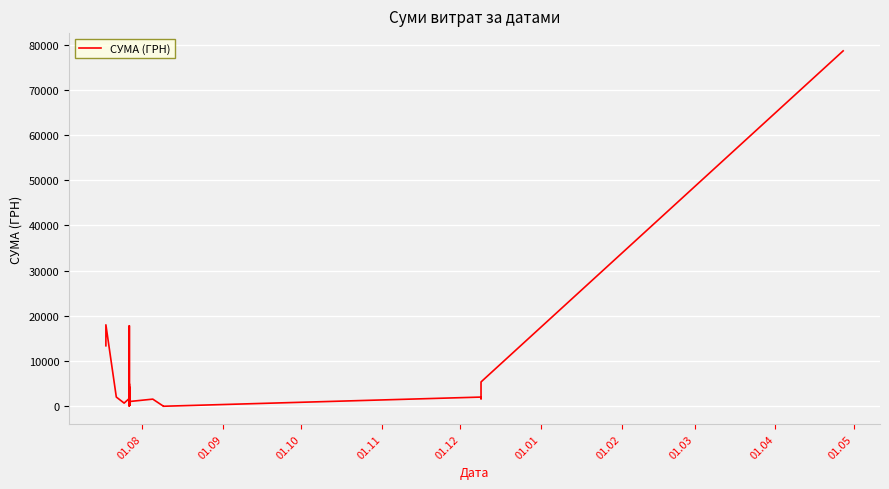

Reading right to left, transcribe all the data shown in this chart.

78600.0	5400.0	5400.0	1680.0	2050.0	20.2	64.8	1596.0	1067.0	396.0	4971.0	805.0	907.0	556.0	3106.0	1947.0	2727.0	17814.0	505.0	131.0	122.0	184.0	2207.0	1119.0	1223.0	840.0	560.0	2290.0	185.0	638.0	120.0	4361.0	268.0	671.0	1175.0	1763.0	717.0	2056.2	18029.0	13395.0